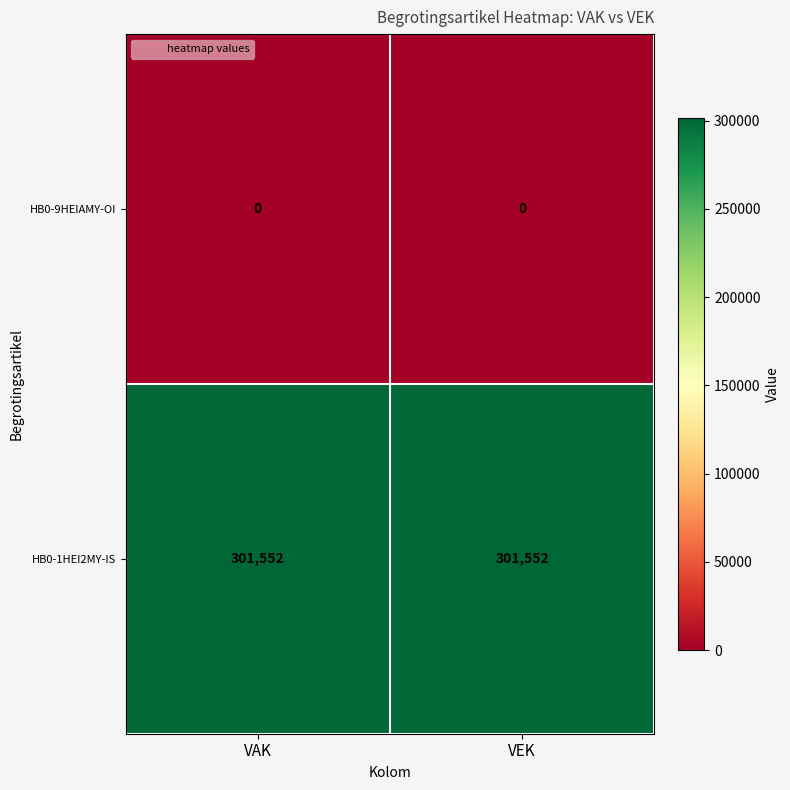

Is it true that HB0-9HEIAMY-OI equals 0 at VAK?

True